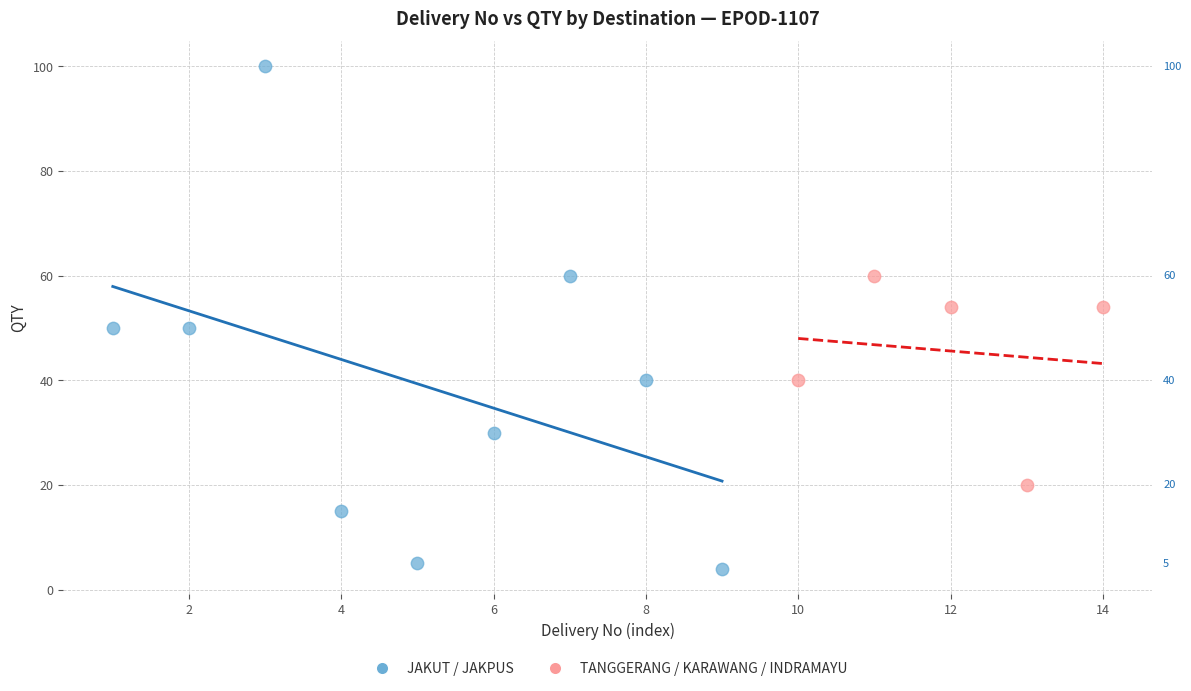

What are all the series names shown in the legend?

JAKUT / JAKPUS, TANGGERANG / KARAWANG / INDRAMAYU